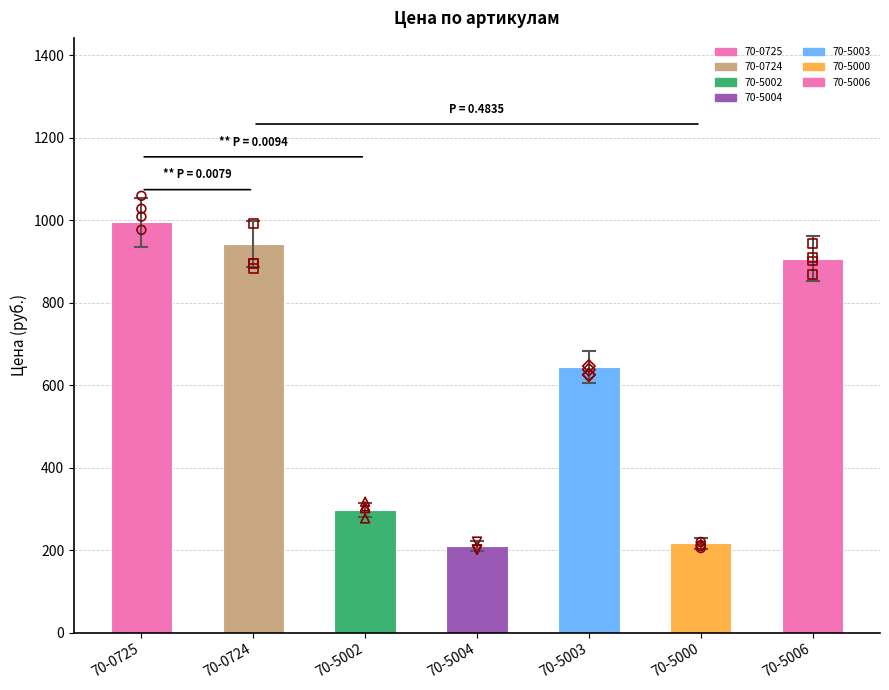

Between 70-5004 and 70-5002, which is larger?

70-5002